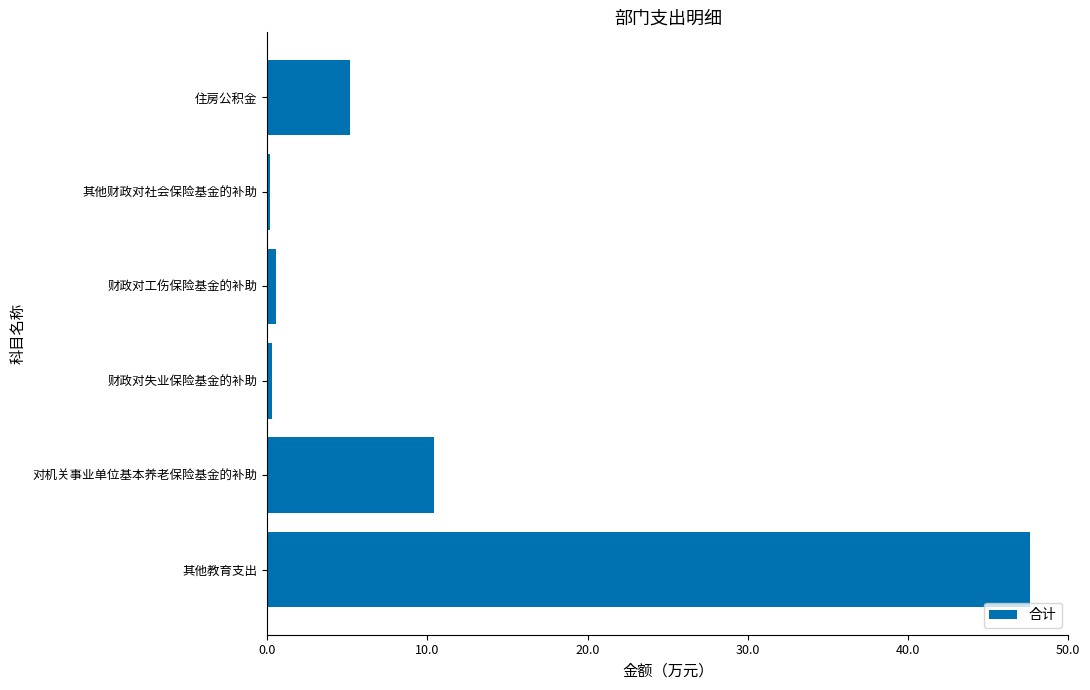

What is the difference between the maximum and minimum values?

47.5